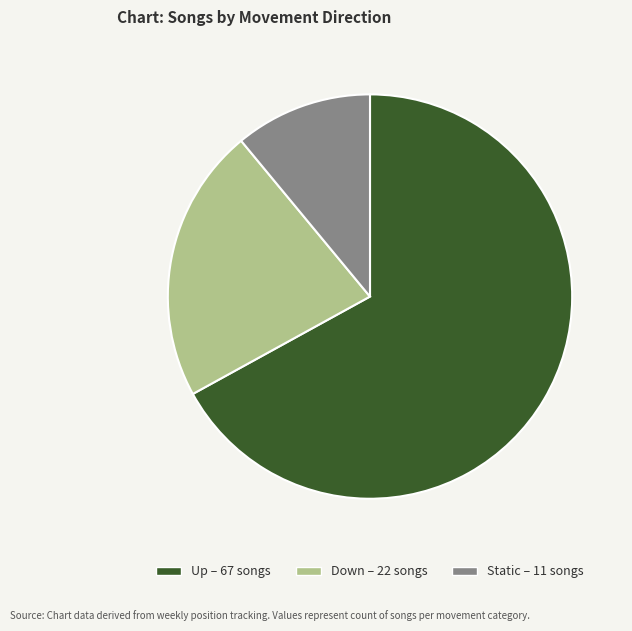

Do Static – 11 songs and Down – 22 songs together represent more than half of the pie?

No